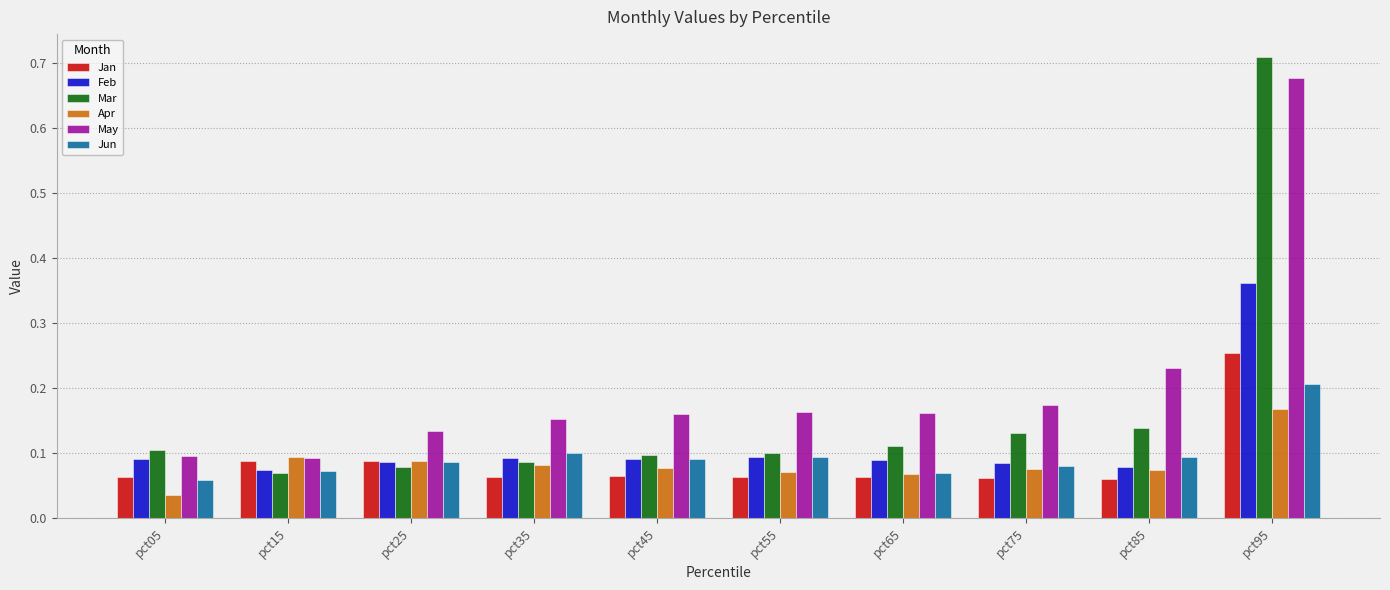

At how many categories does at least one series exceed 0?

10